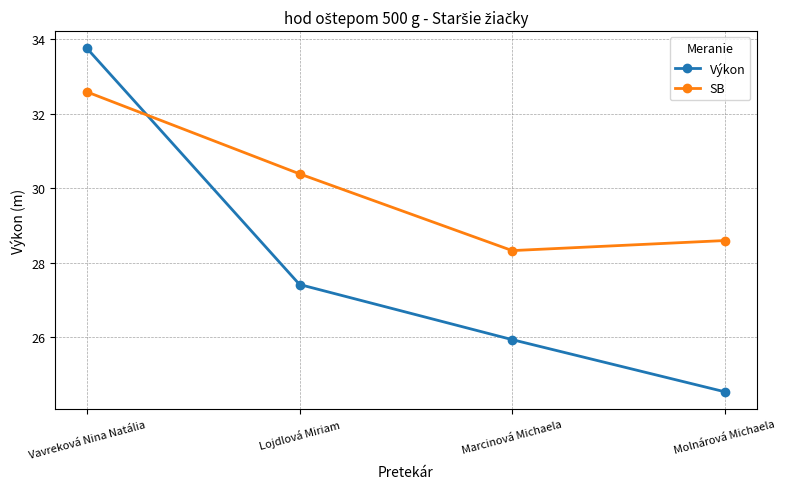

How many data points does each series have?

4